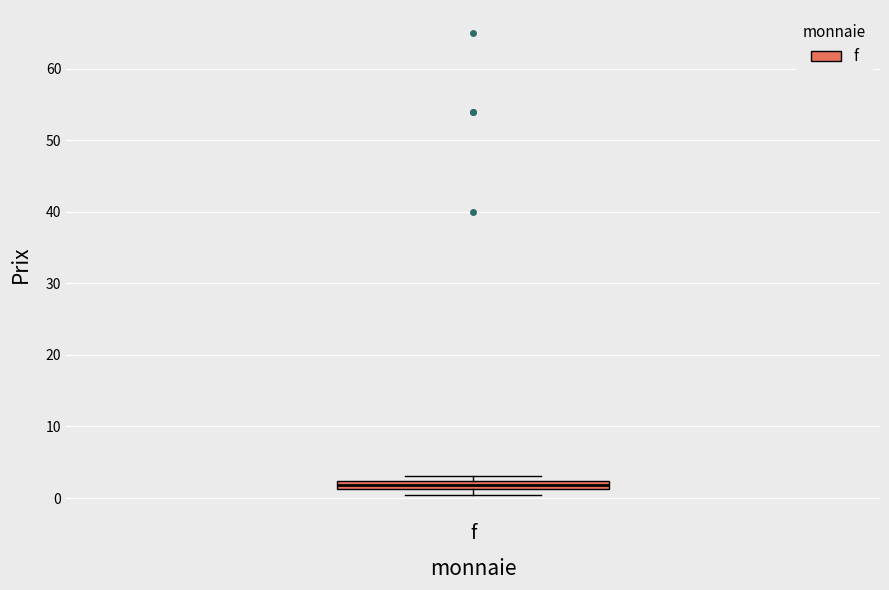

Where is the lower edge of the box for f on the y-axis? The values are not printed on the chart, so give them approximately, as read against the axis.

1